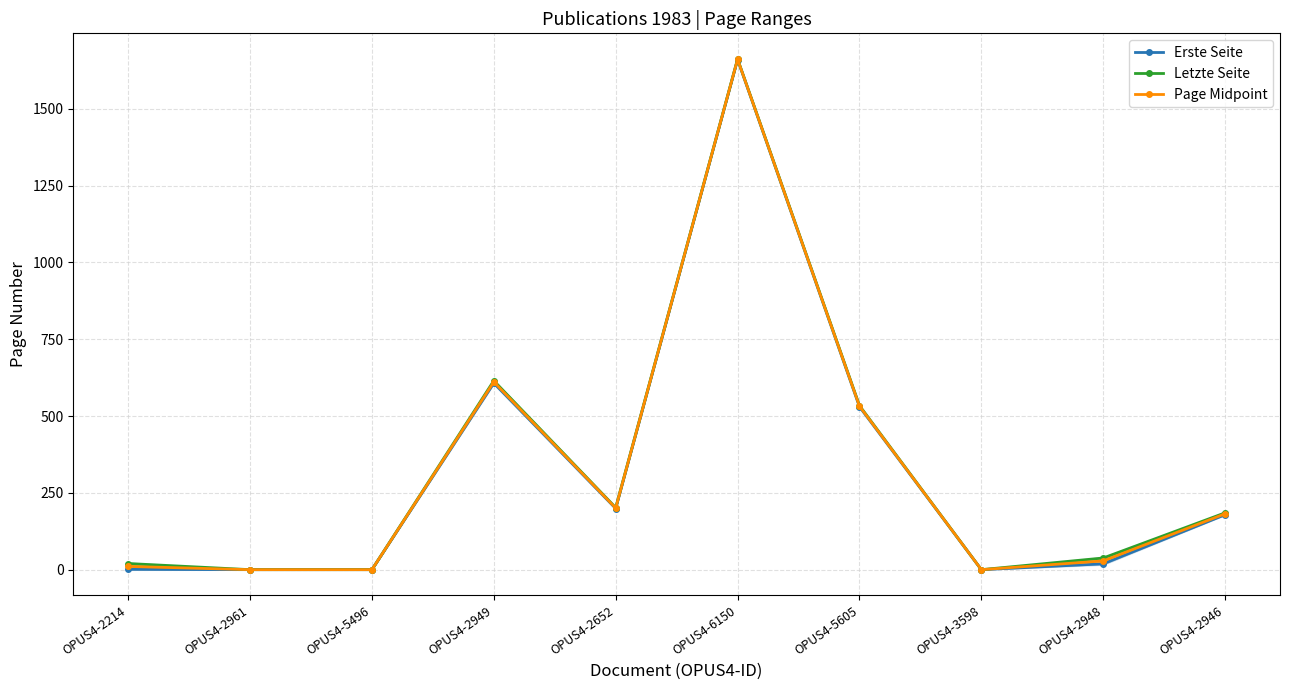

Rank the categories by Erste Seite value from lowest to highest.

OPUS4-2961, OPUS4-5496, OPUS4-3598, OPUS4-2214, OPUS4-2948, OPUS4-2946, OPUS4-2652, OPUS4-5605, OPUS4-2949, OPUS4-6150